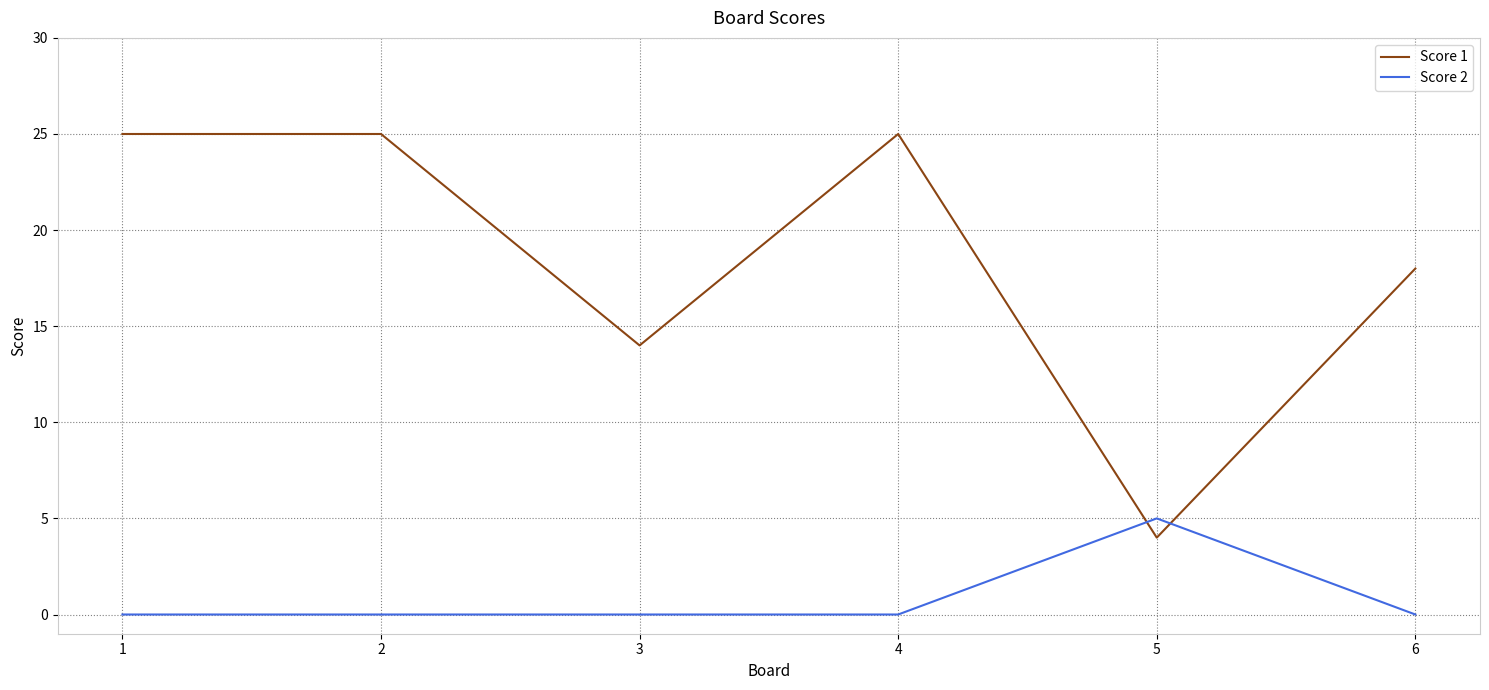

Between 3 and 5, which series saw the biggest shift?

Score 1